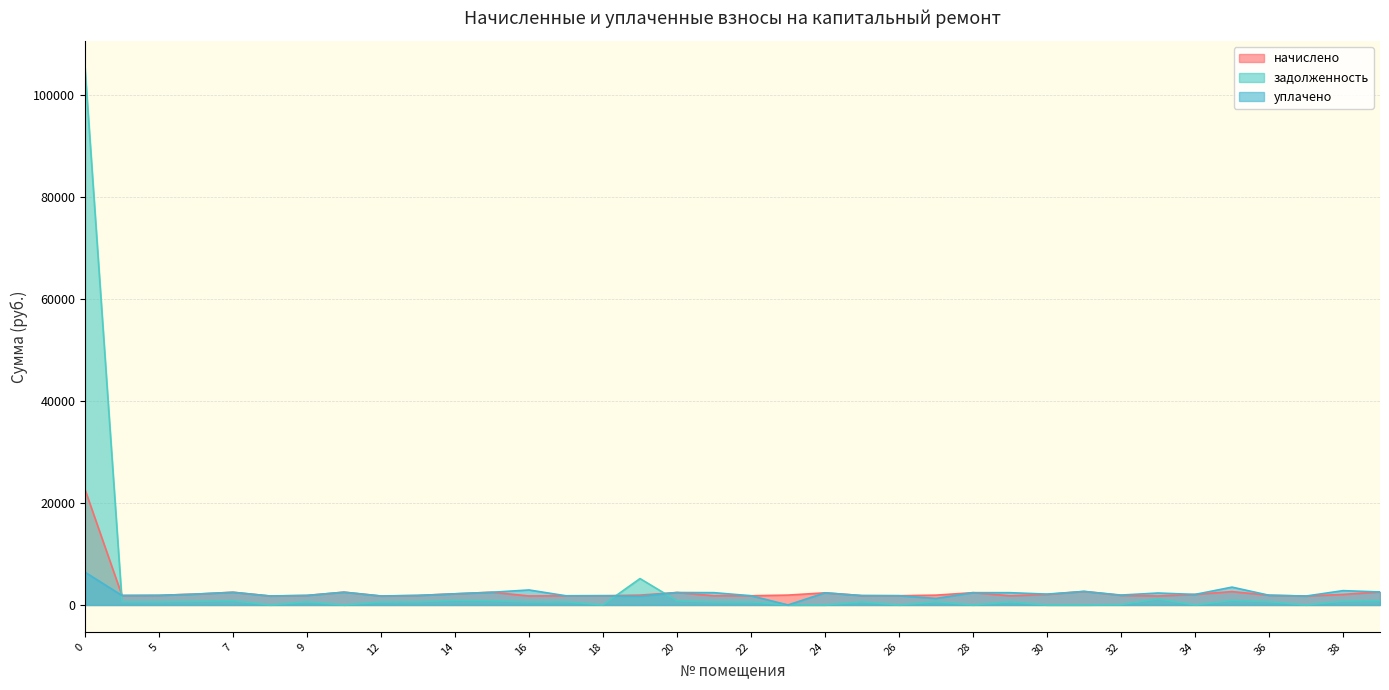

What is the greatest value displayed?

105343.0